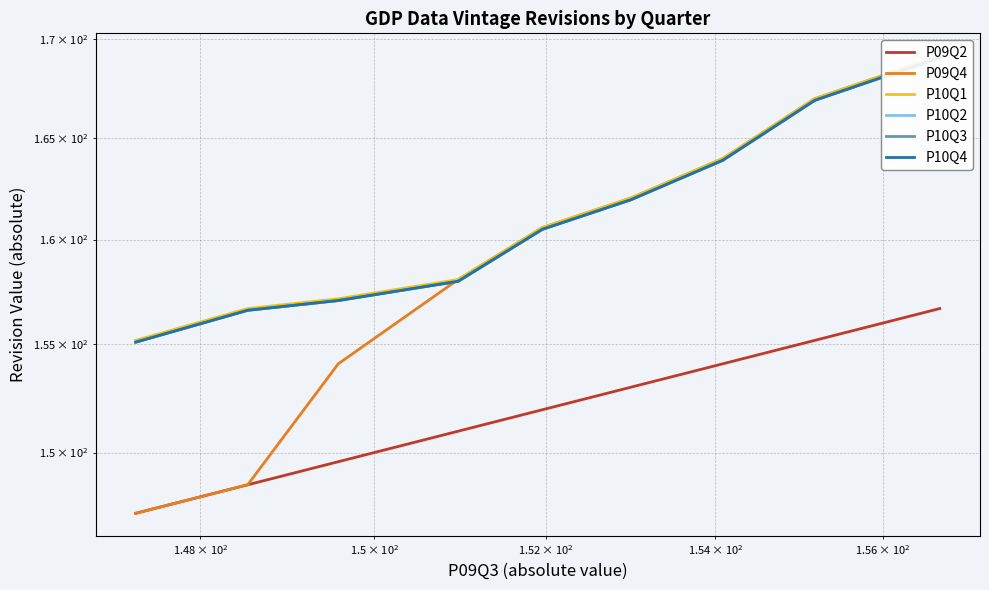

How many lines are shown in the chart?

6